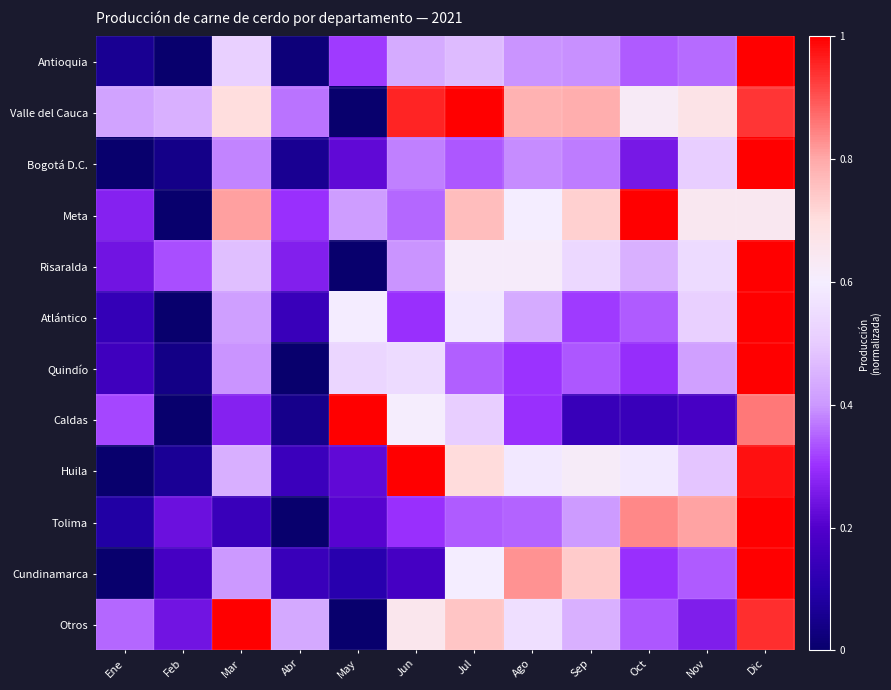

Between Jul and Ago, which series saw the biggest shift?

Cundinamarca